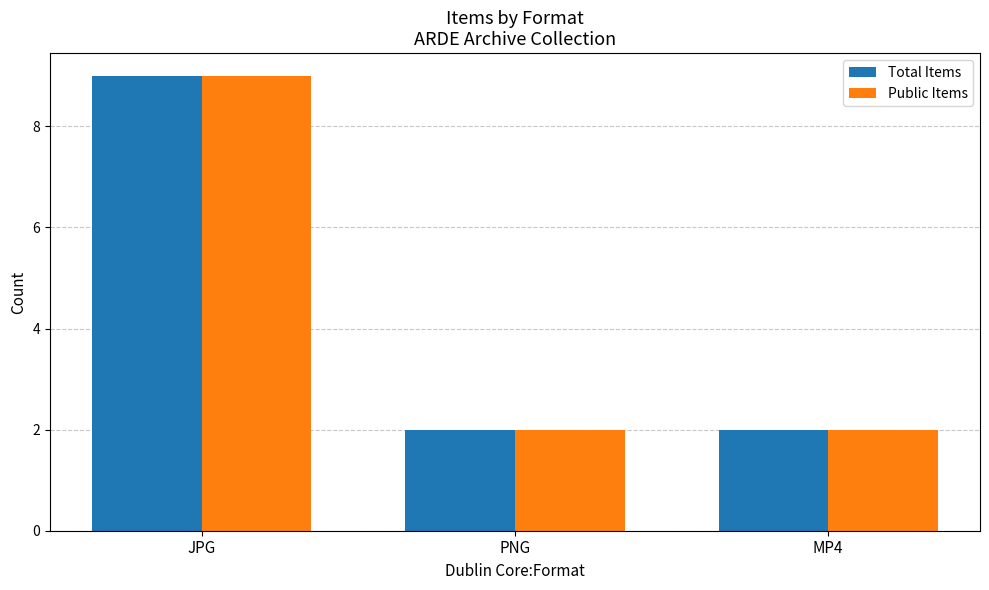

What is the sum of all Total Items values?

13